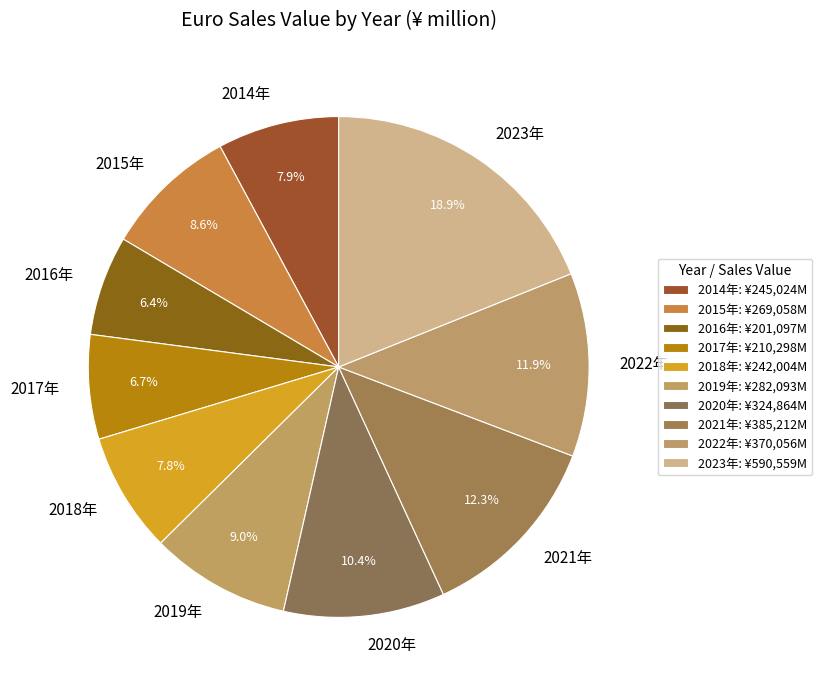

What portion of the pie excludes 2019年?

91.0%